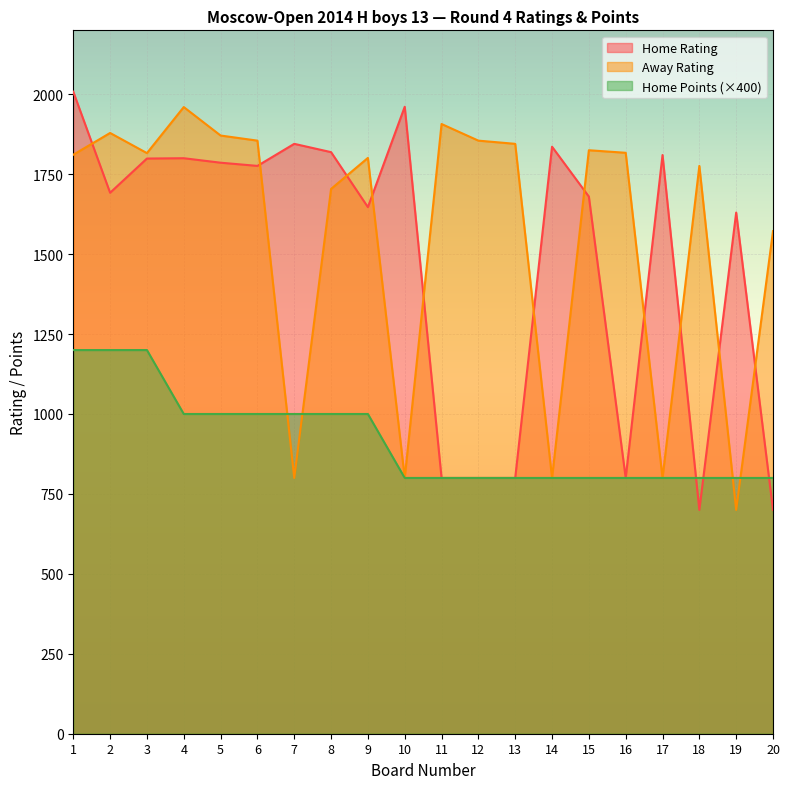

True or false: Away Rating has a value of 2798 at 16.

False